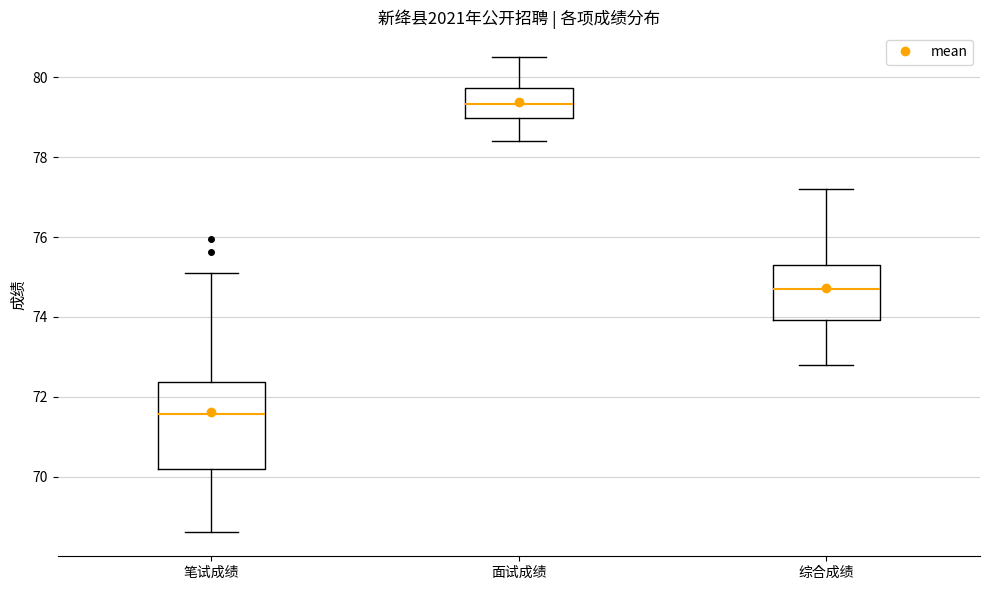

Where does the upper whisker of the box for 综合成绩 end on the y-axis? The values are not printed on the chart, so give them approximately, as read against the axis.

77.2